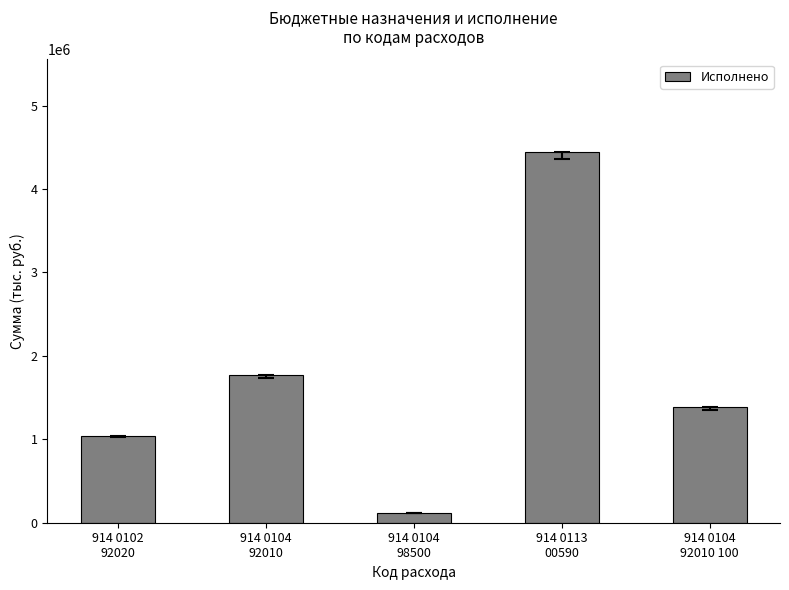

What is the change in value from 914 0113
00590 to 914 0104
92010 100?

-3061252.8